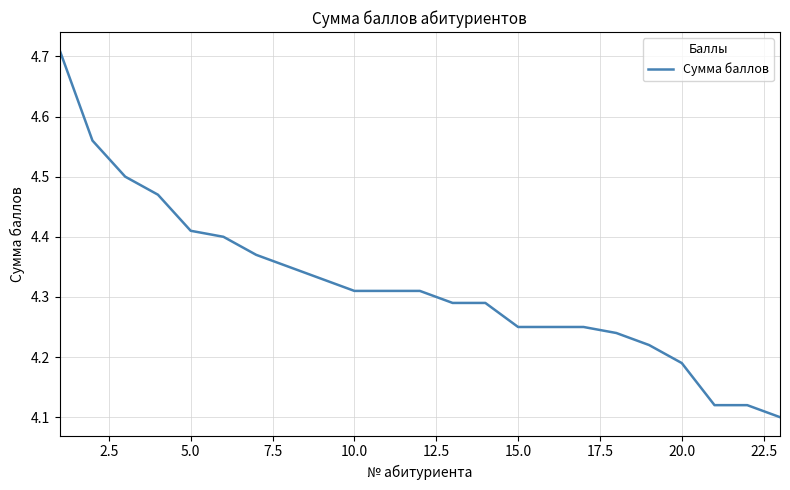

What is the difference between the maximum and minimum values?

0.6